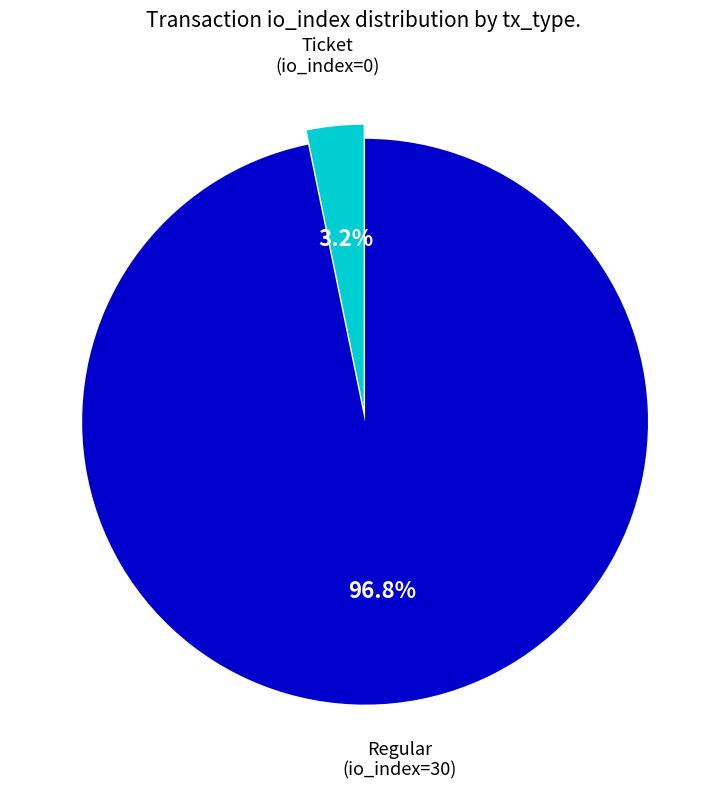

Is Ticket (io_index=0) the majority of the pie?

No